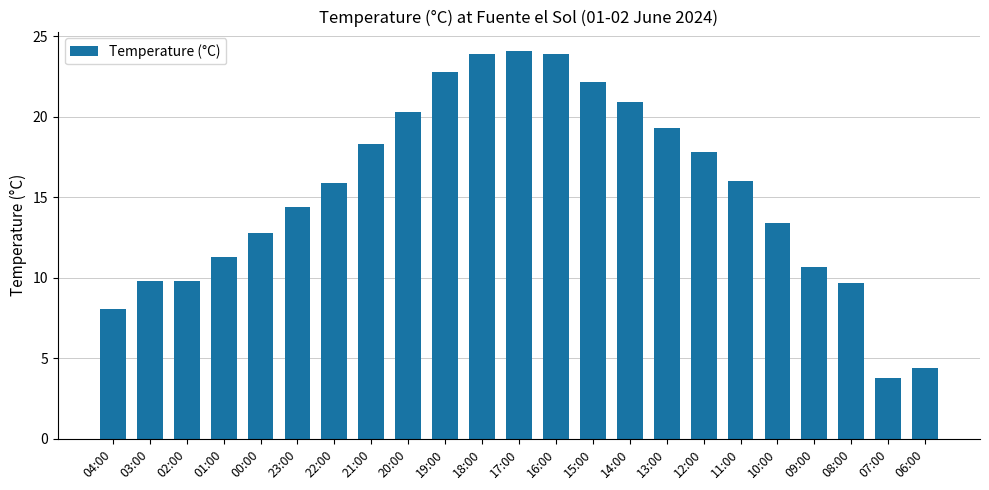

Between 15:00 and 21:00, which is larger?

15:00